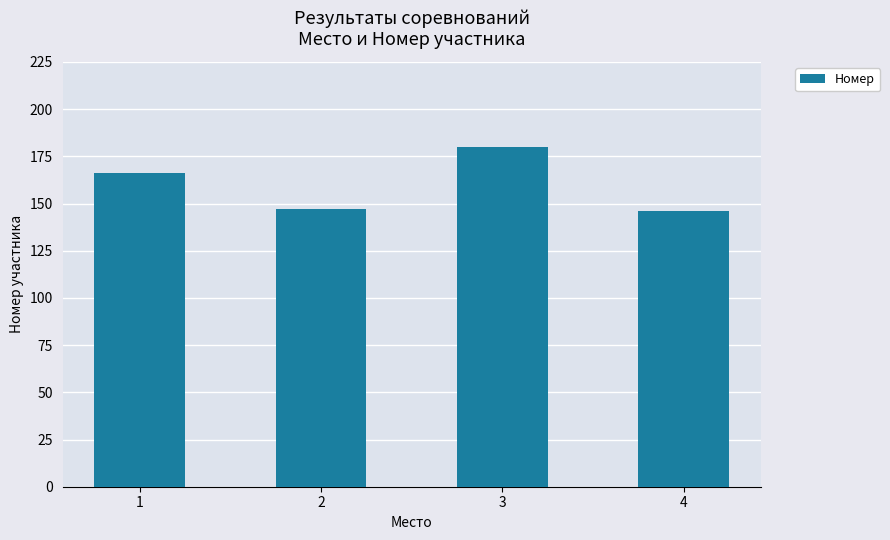

True or false: the data shows 252 at 4.

False